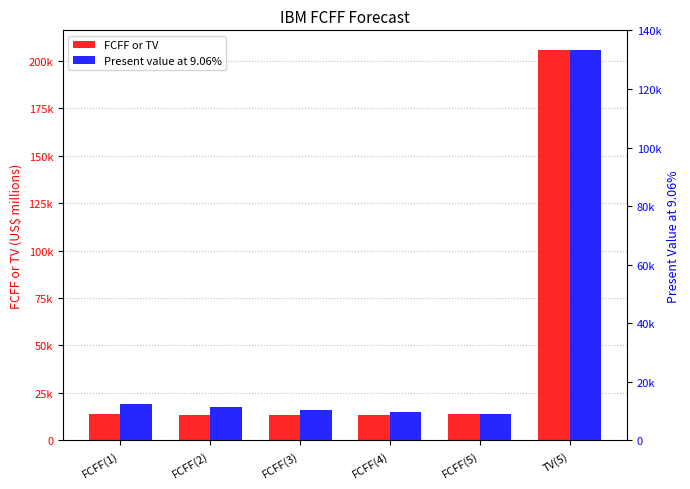

Between FCFF(2) and FCFF(1), which is larger?

FCFF(1)